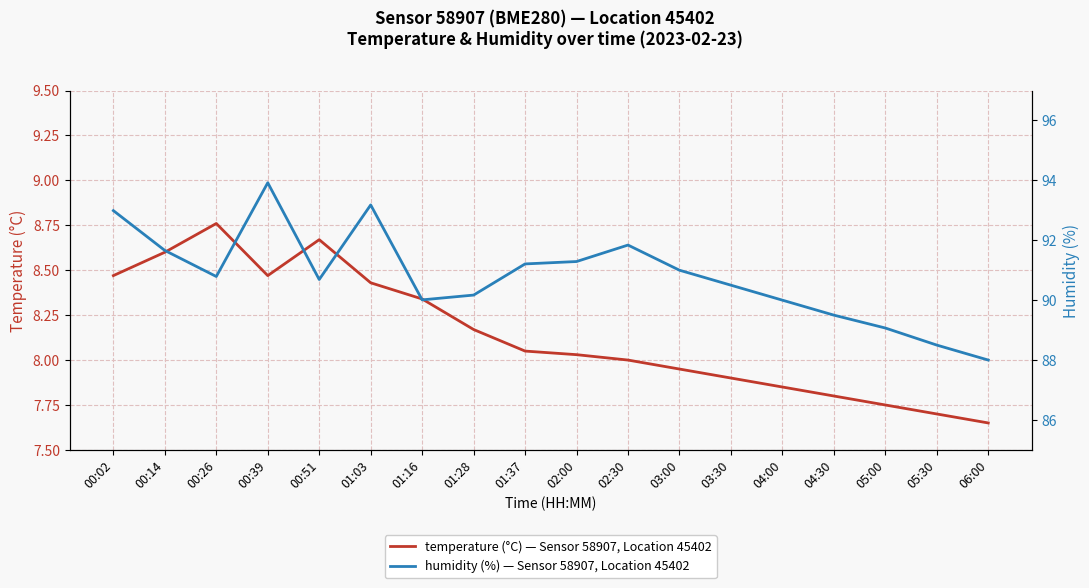

Reading left to right, extract all data points from this chart.

temperature (°C): 8.5	8.6	8.8	8.5	8.7	8.4	8.3	8.2	8.1	8.0	8.0	8.0	7.9	7.8	7.8	7.8	7.7	7.7
humidity (%): 93.0	91.7	90.8	93.9	90.7	93.2	90.0	90.2	91.2	91.3	91.8	91.0	90.5	90.0	89.5	89.1	88.5	88.0